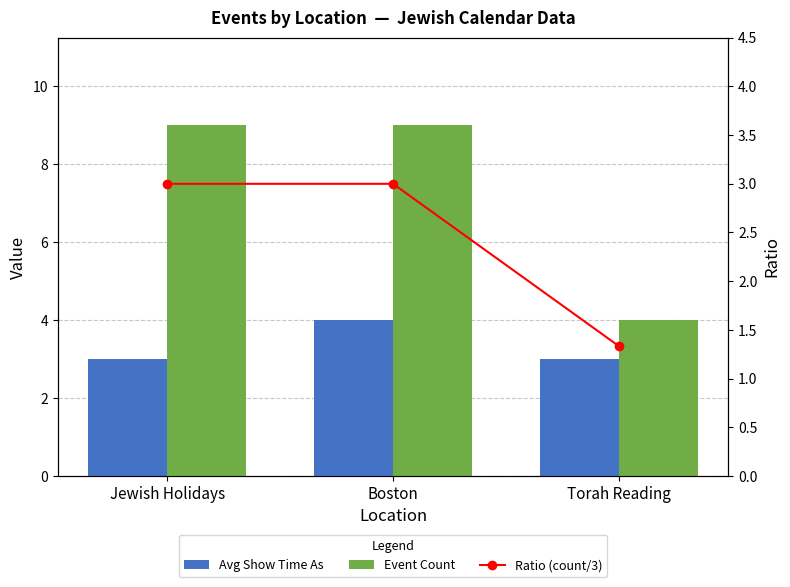

What is the value of the Event Count bar at the 1st from the left?

9.0